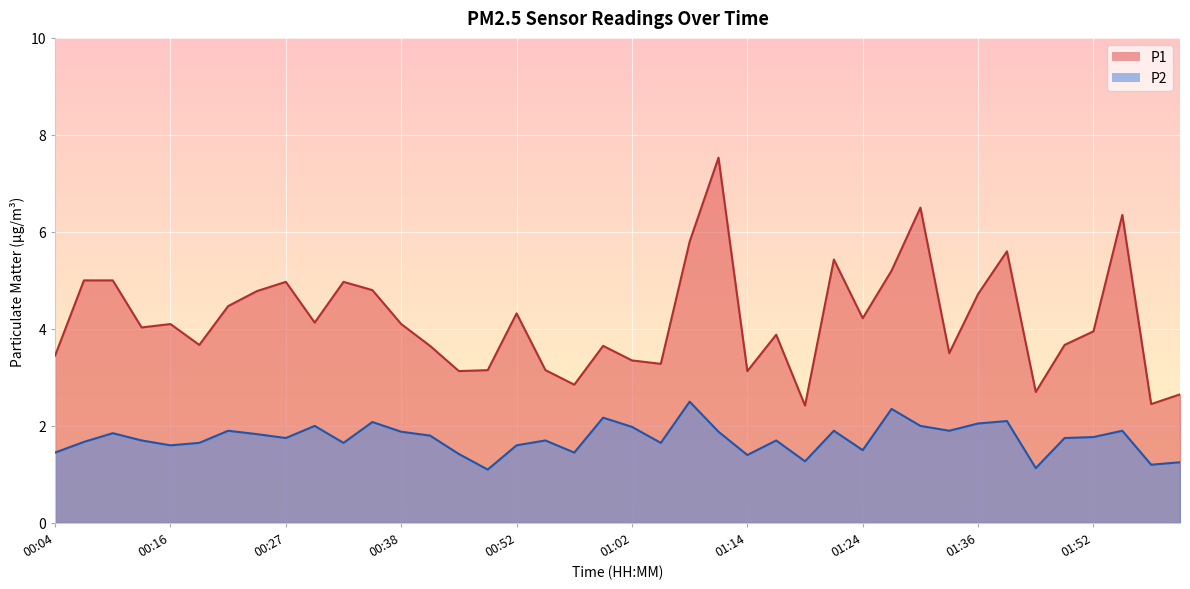

What is the average value of the P2 series?

1.7